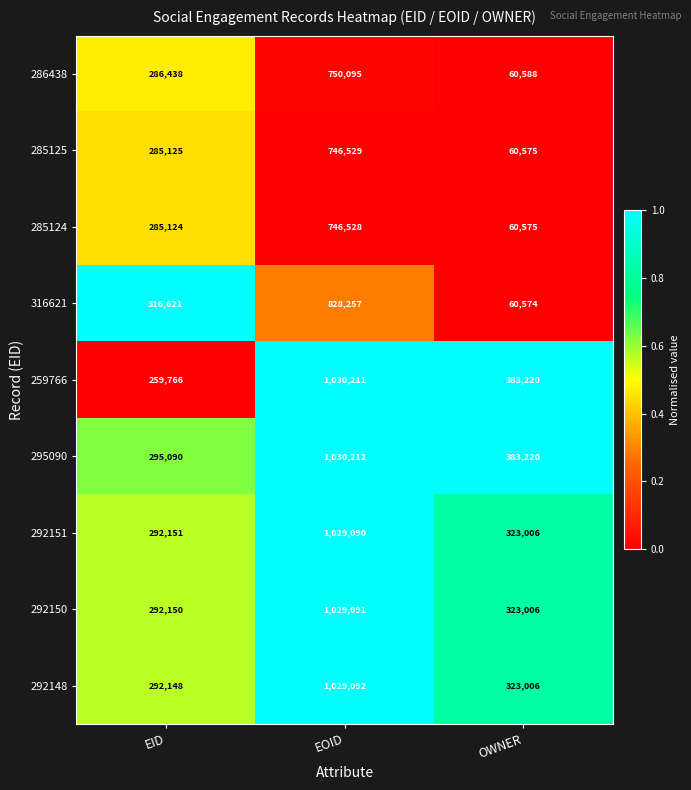

At EOID, list the series in order from smallest to largest.

285124, 285125, 286438, 316621, 292151, 292150, 292148, 259766, 295090